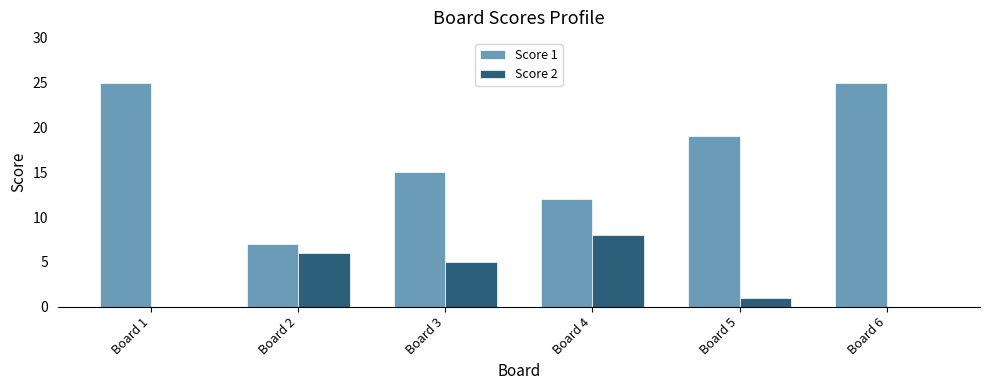

Where does the Score 2 series first go above 5?

Board 2